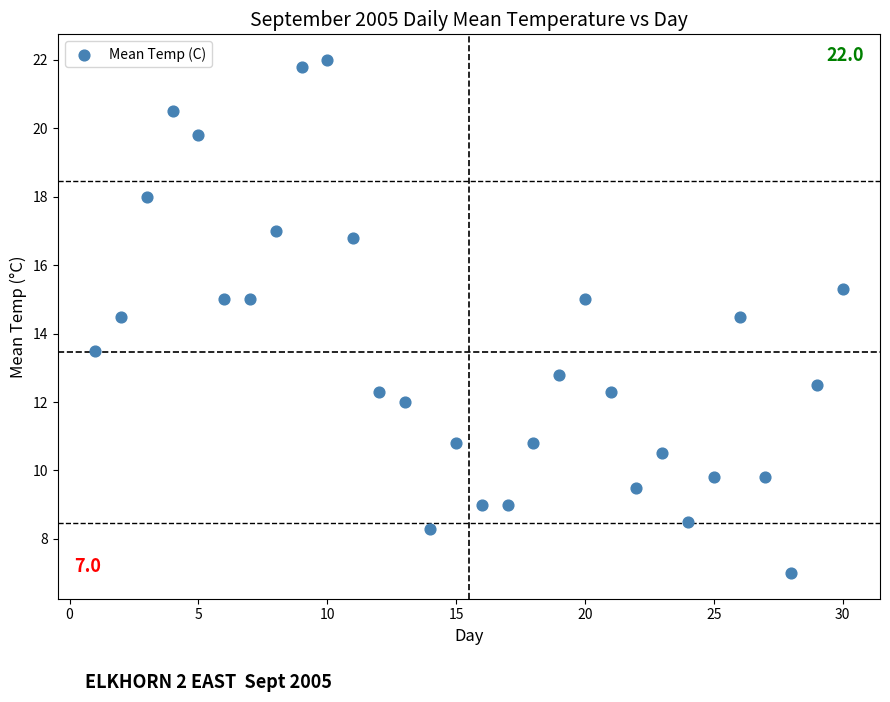

What is the range of X values (max minus min)?

29.0